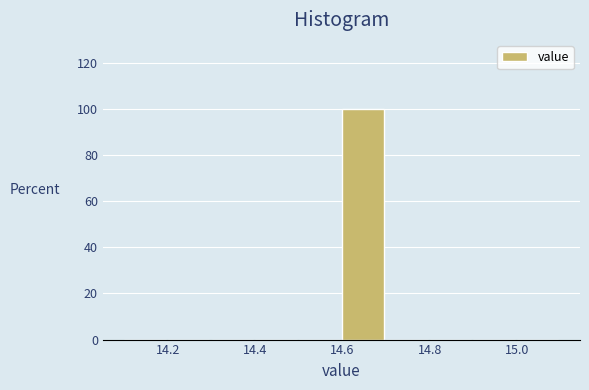

Over which range of the x-axis is the bar tallest?

14.6 to 14.7